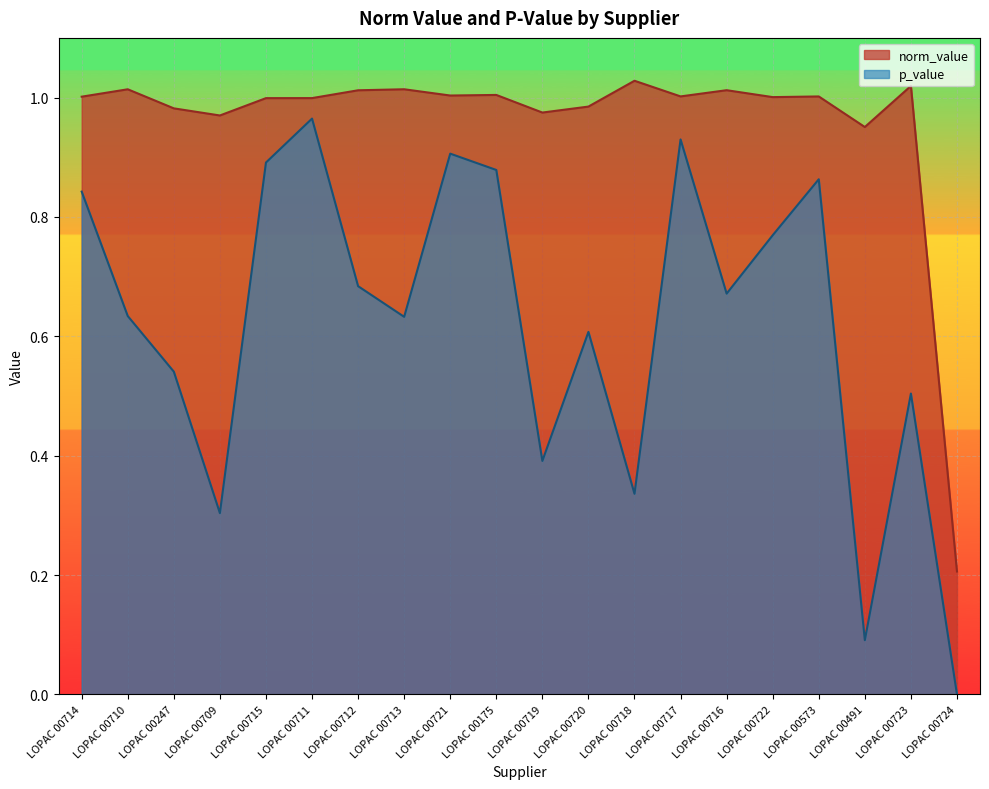

Does the chart display data point markers on the line(s)?

No